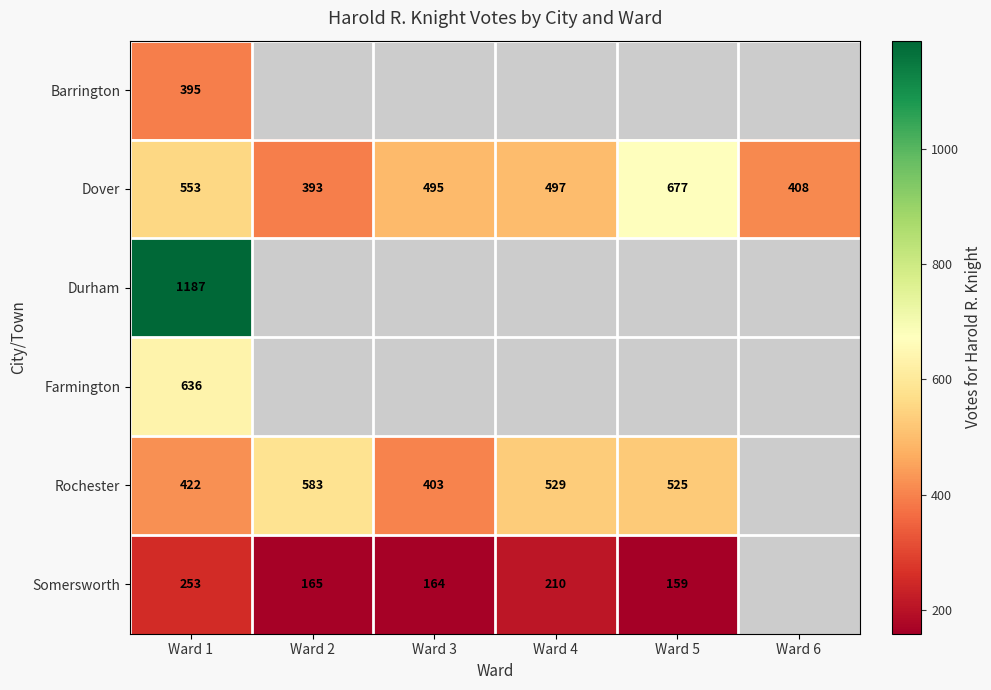

Where is Dover nearest to the value 535?

Ward 1